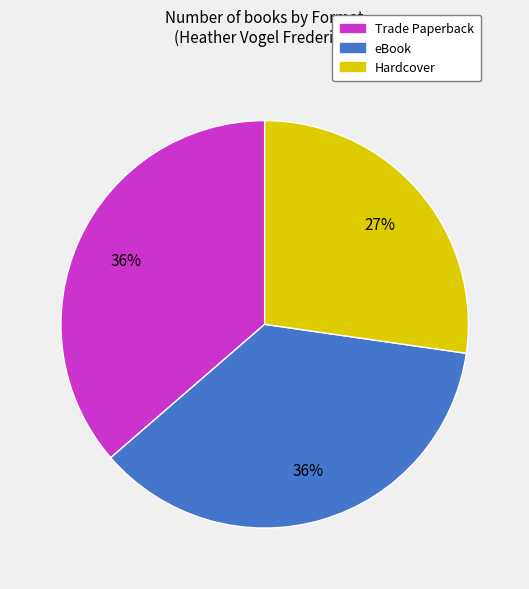

To the nearest percent, what is the difference between the largest and smallest slice percentages?

9%